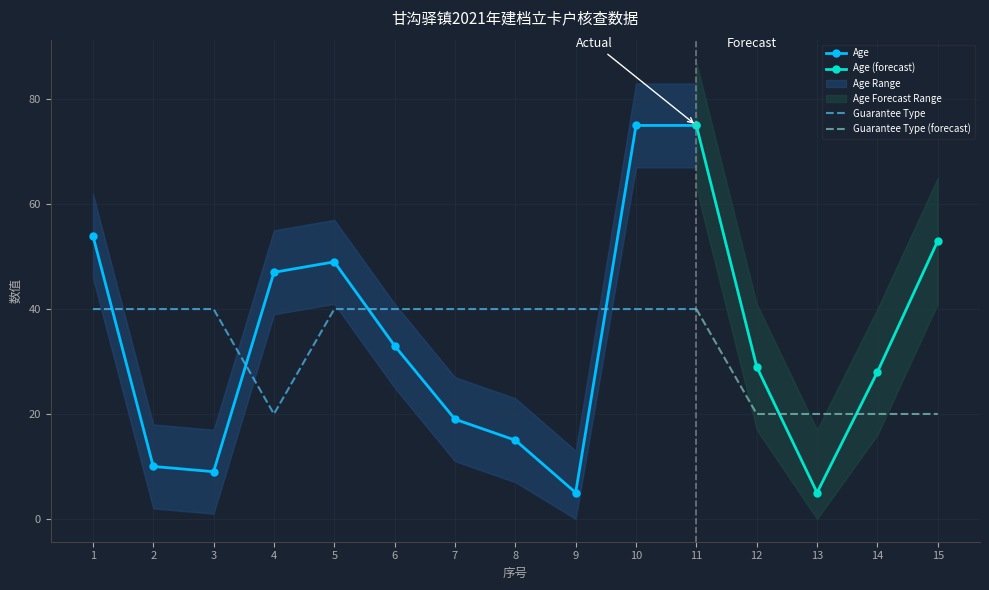

Where do Guarantee Type and Age first cross each other?

1 and 2